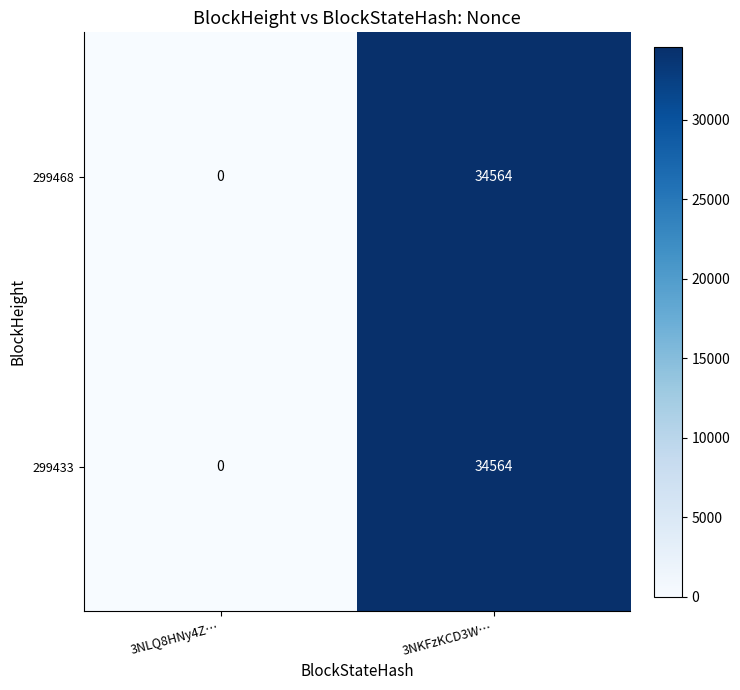

At how many categories does at least one series exceed 4956?

1